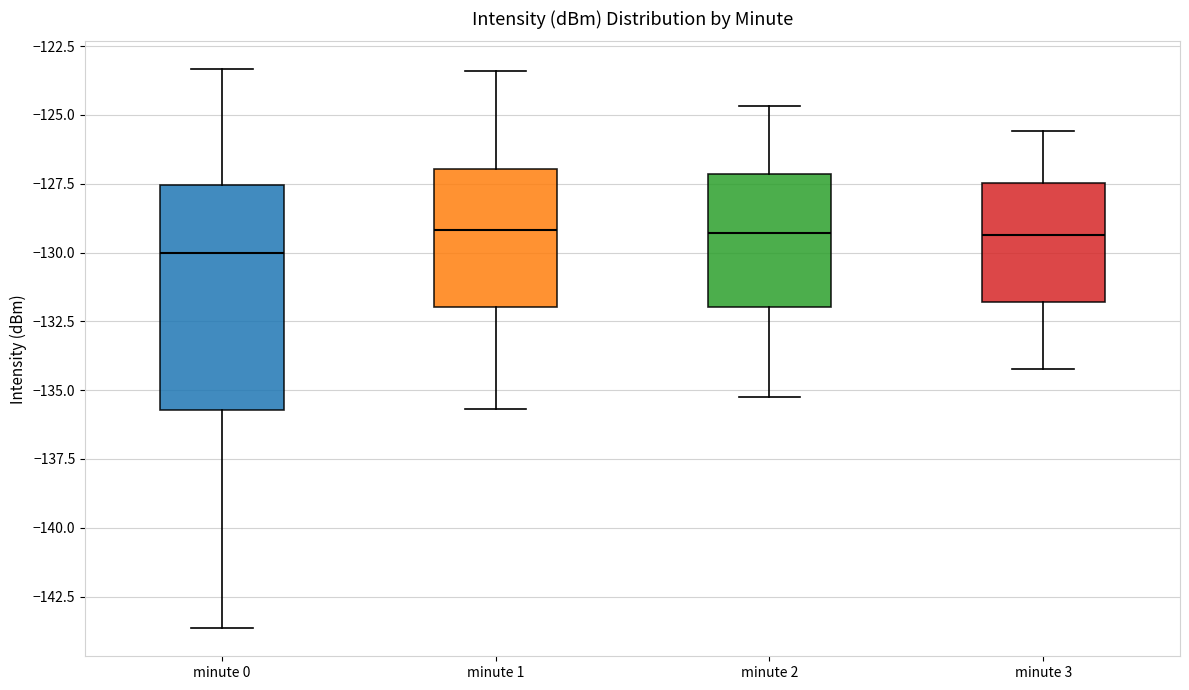

Reading left to right, transcribe this box plot: for each box, give where its median line is, the range the box spans, and where its two whiskers end, as read against the y-axis. The values are not printed on the chart, so give them approximately, as read against the axis.

minute 0: median -130.0, box -135.5 to -127.5, whiskers -143.5 to -123.5
minute 1: median -129.0, box -132.0 to -127.0, whiskers -135.5 to -123.5
minute 2: median -129.5, box -132.0 to -127.0, whiskers -135.0 to -124.5
minute 3: median -129.5, box -132.0 to -127.5, whiskers -134.0 to -125.5